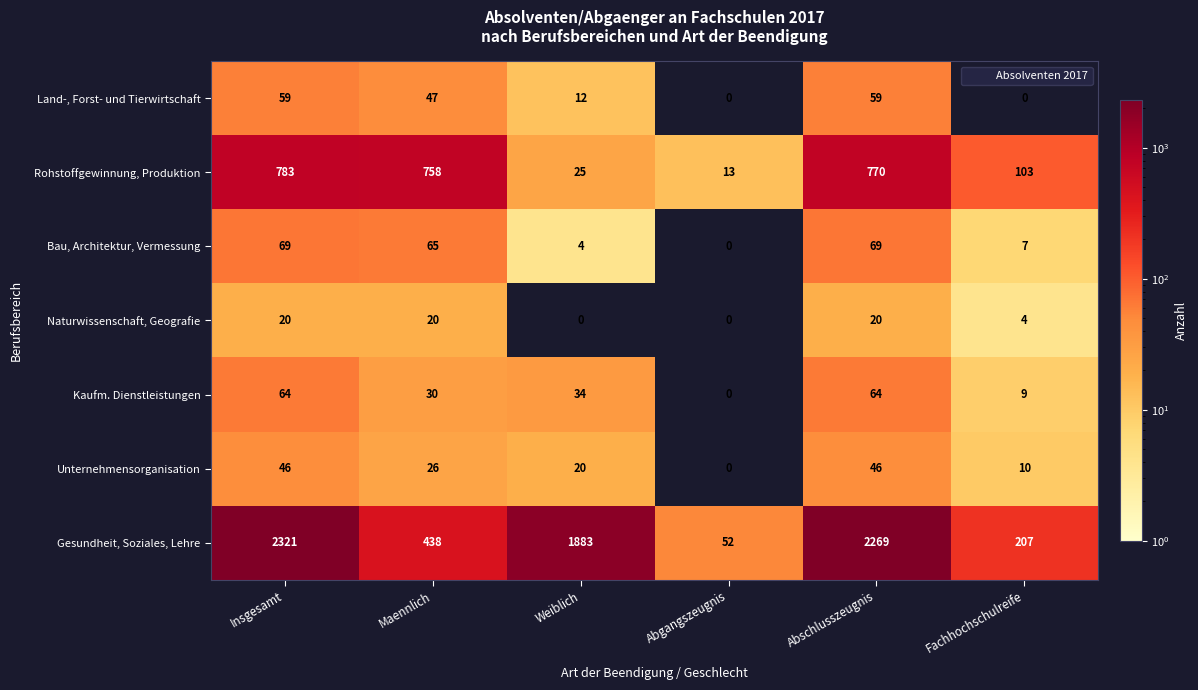

The Land-, Forst- und Tierwirtschaft series shows 0 at Abgangszeugnis. True or false?

True